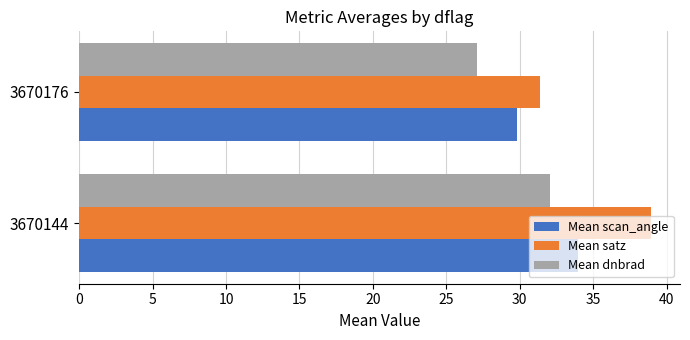

What is the difference between the maximum and minimum values in the Mean scan_angle series?

4.2